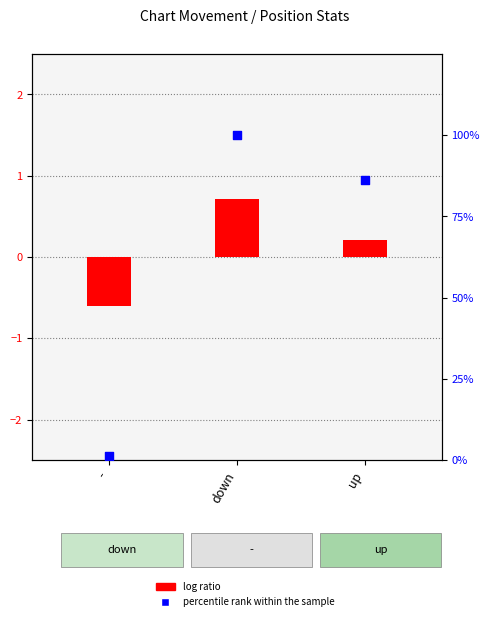

At which category is the sum across all series the highest?

down